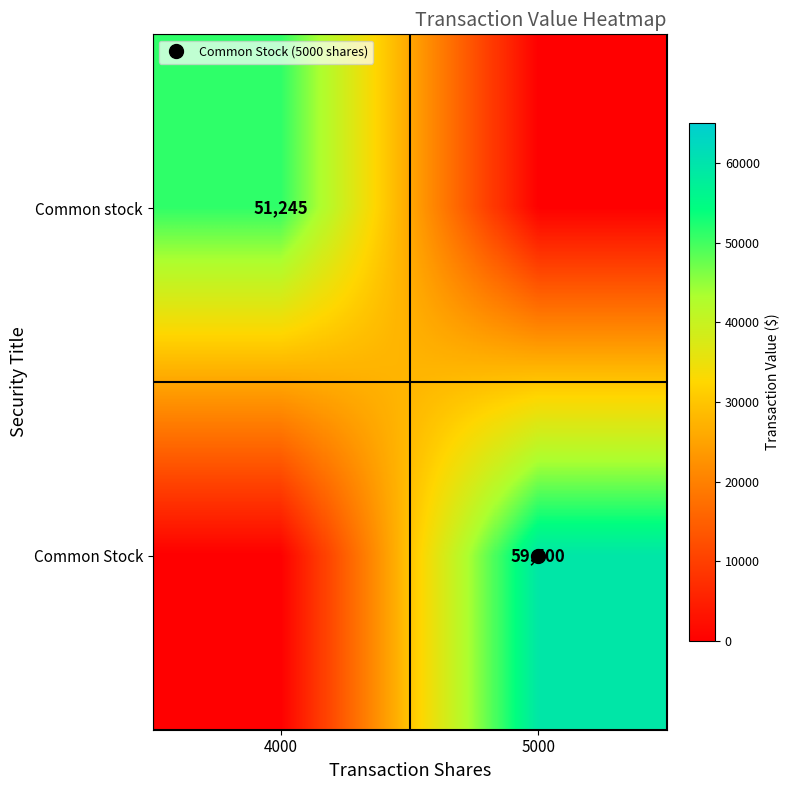

What is the difference between the Common Stock values at 5000 and 4000?

59500